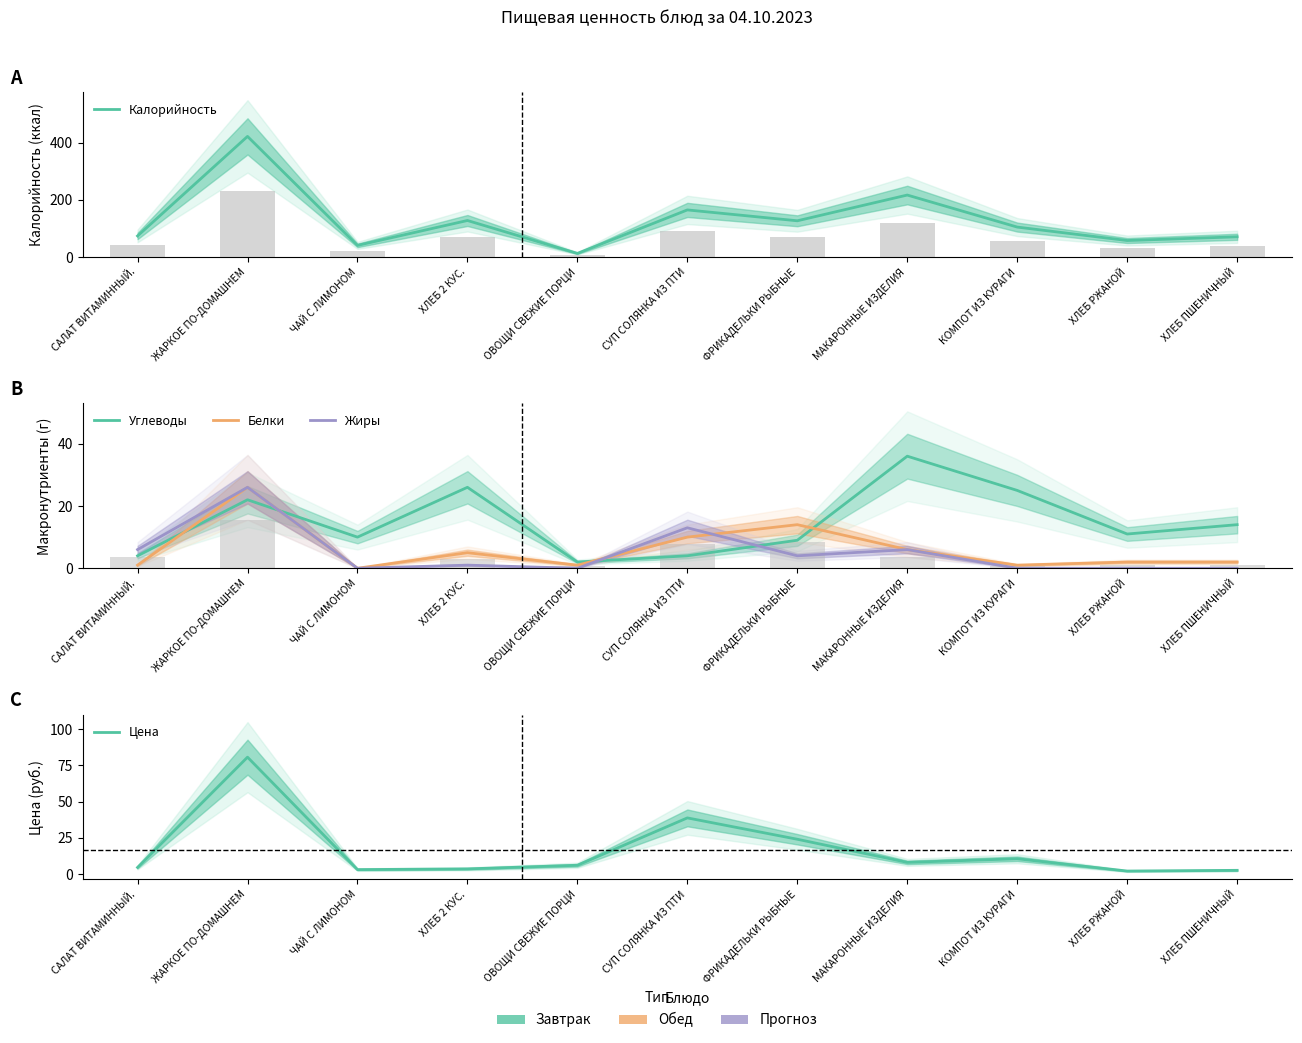

How many values in the Углеводы series are below 11?

5